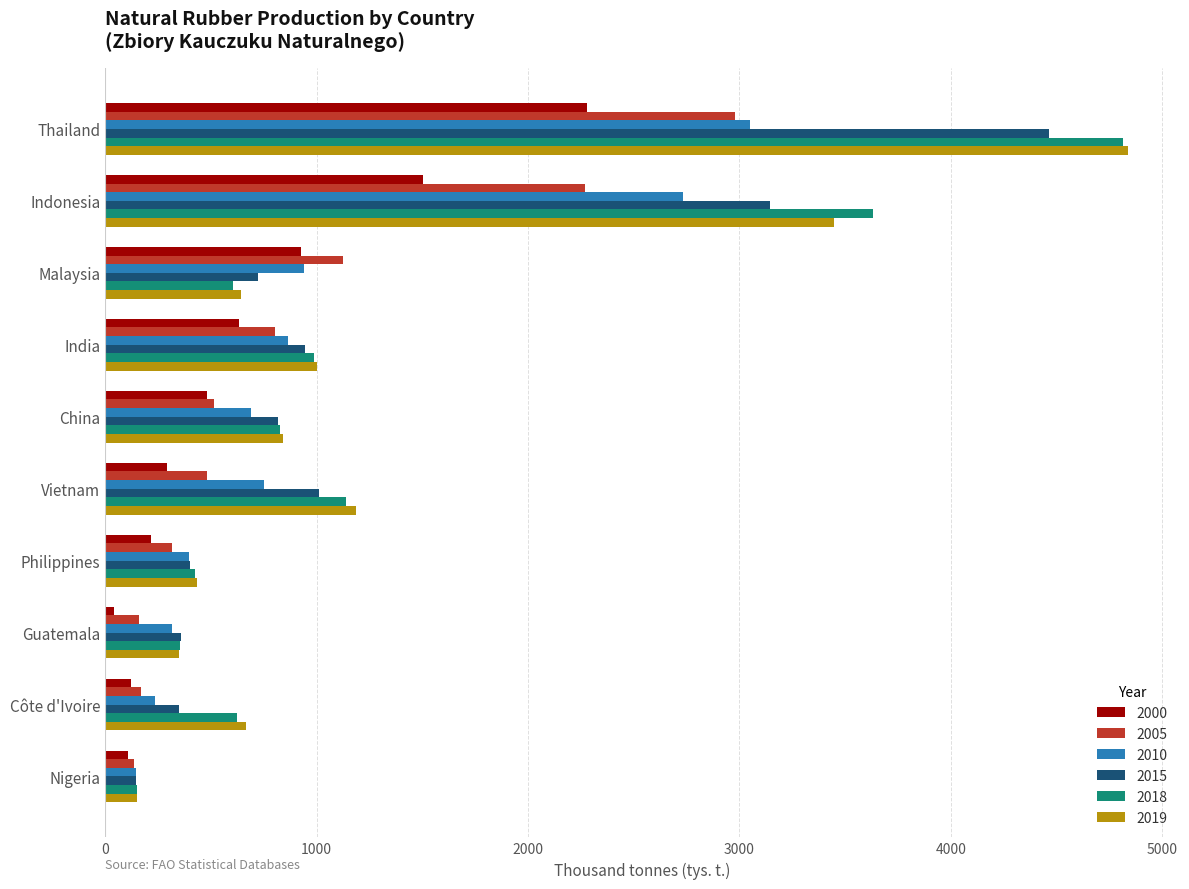

Is it true that 2005 equals 5203.2 at Thailand?

False